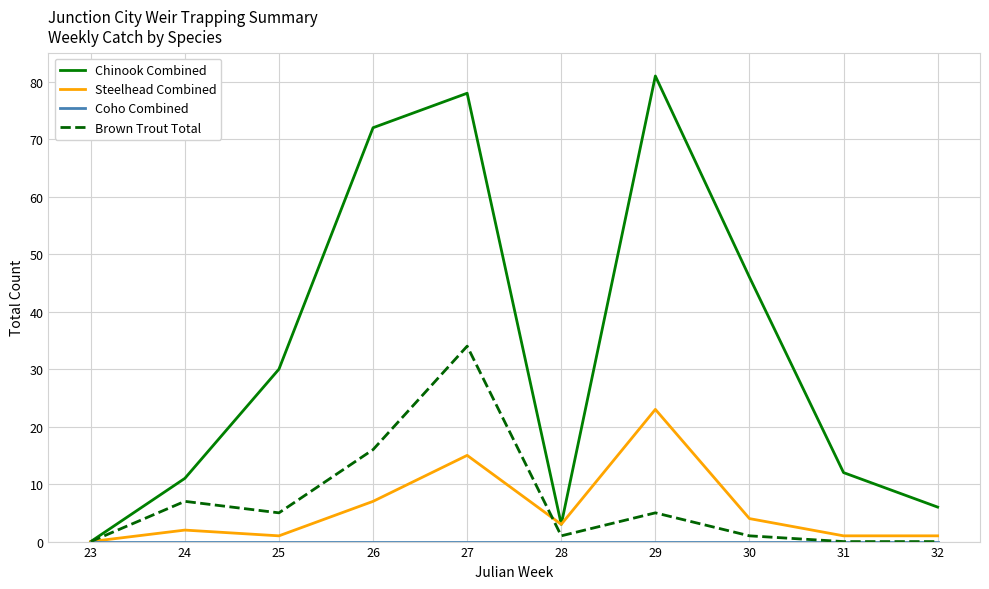

What is the greatest value displayed?

81